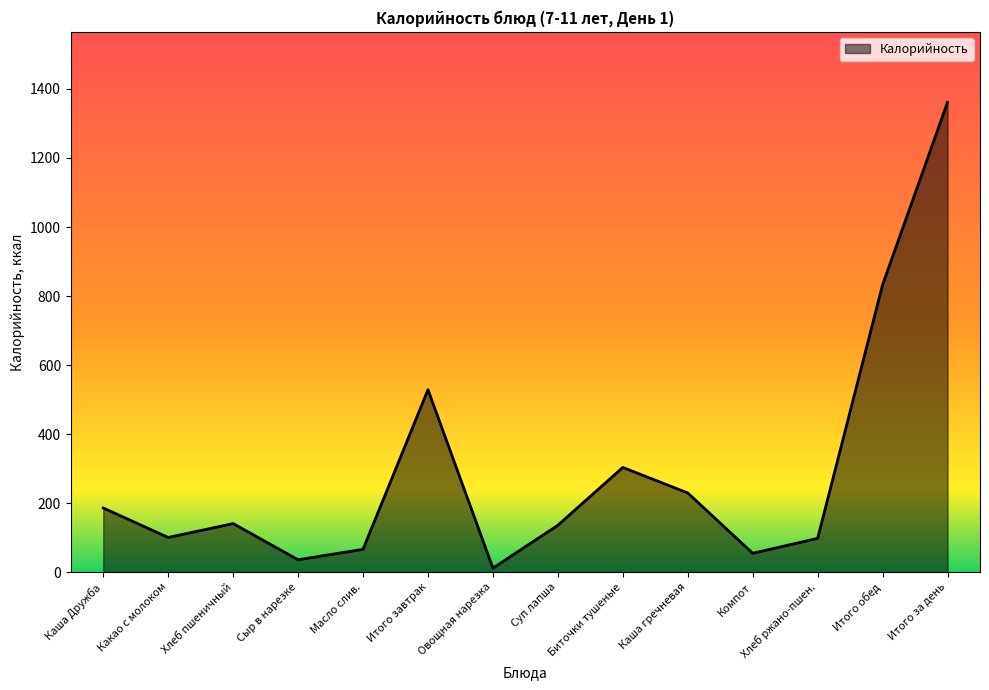

How many interior local peaks (higher than both neighbors) does the data have?

3